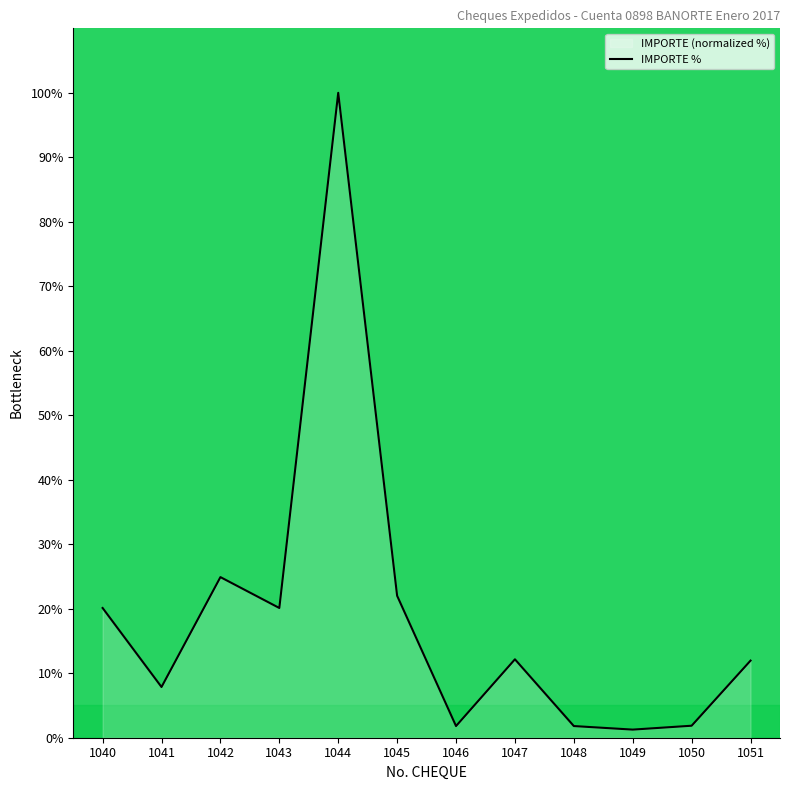

Approximately how many times larger is the value at 1047 compared to 1040?

0.6